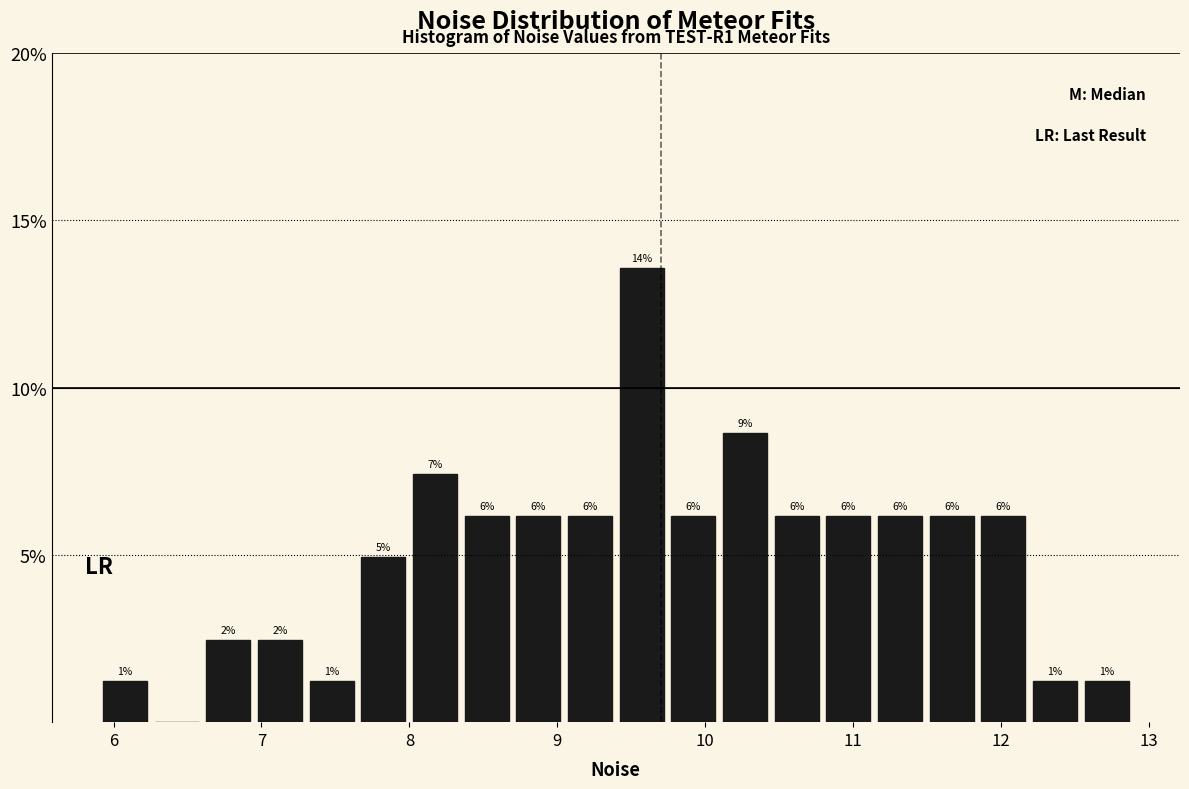

Around what value on the x-axis is the tallest bar? Give the approximate position of its centre, as read against the axis.

9.6